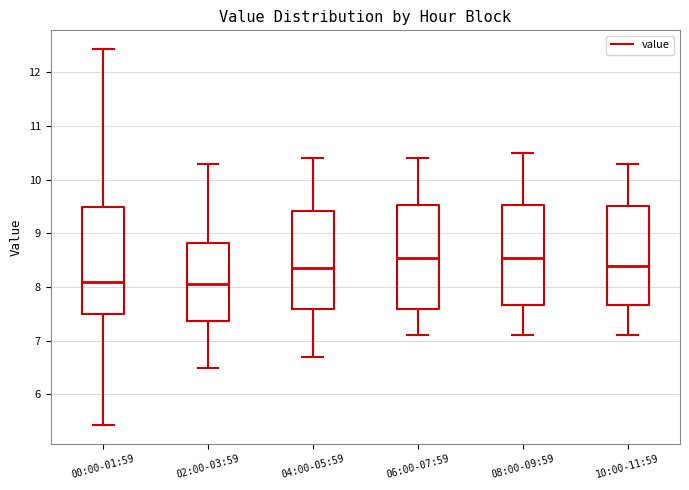

Reading left to right, transcribe this box plot: for each box, give where its median line is, the range the box spans, and where its two whiskers end, as read against the y-axis. The values are not printed on the chart, so give them approximately, as read against the axis.

00:00-01:59: median 8.1, box 7.5 to 9.5, whiskers 5.4 to 12.4
02:00-03:59: median 8.1, box 7.4 to 8.8, whiskers 6.5 to 10.3
04:00-05:59: median 8.4, box 7.6 to 9.4, whiskers 6.7 to 10.4
06:00-07:59: median 8.6, box 7.6 to 9.5, whiskers 7.1 to 10.4
08:00-09:59: median 8.6, box 7.7 to 9.5, whiskers 7.1 to 10.5
10:00-11:59: median 8.4, box 7.7 to 9.5, whiskers 7.1 to 10.3